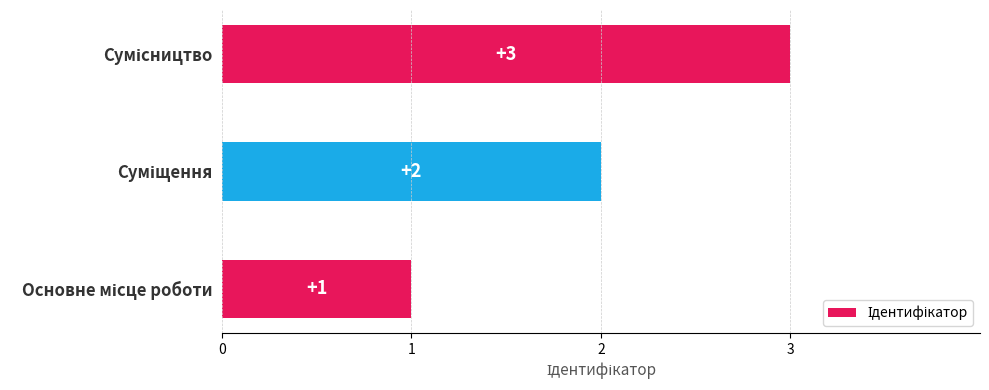

What is the sum of all values?

6